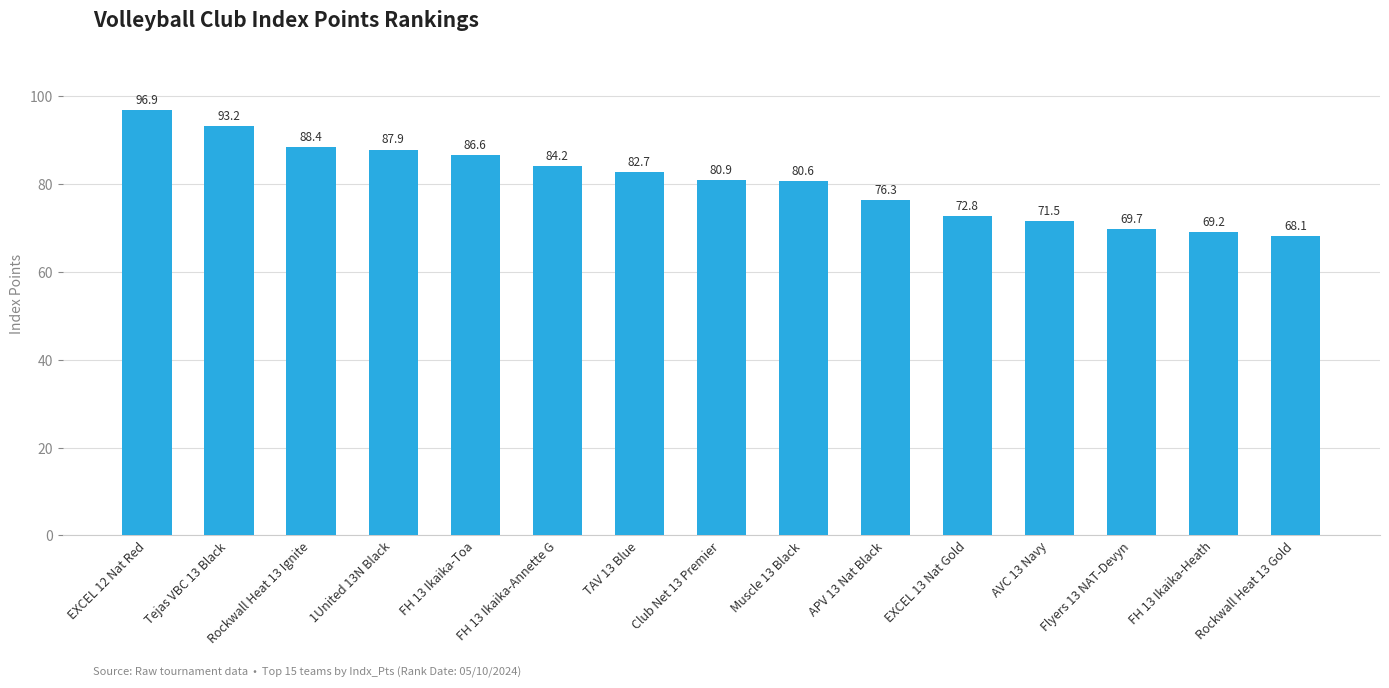

List the labels in order of value, smallest first.

Rockwall Heat 13 Gold, FH 13 Ikaika-Heath, Flyers 13 NAT-Devyn, AVC 13 Navy, EXCEL 13 Nat Gold, APV 13 Nat Black, Muscle 13 Black, Club Net 13 Premier, TAV 13 Blue, FH 13 Ikaika-Annette G, FH 13 Ikaika-Toa, 1United 13N Black, Rockwall Heat 13 Ignite, Tejas VBC 13 Black, EXCEL 12 Nat Red